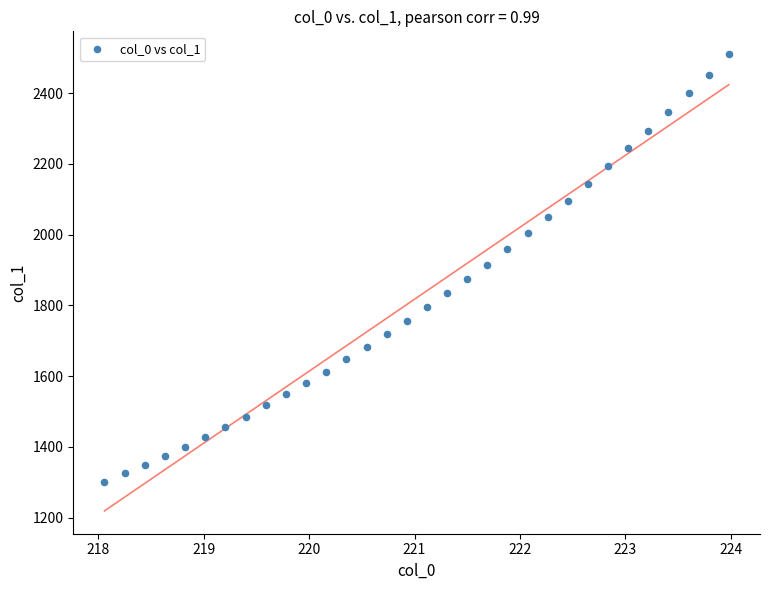

What is the range of X values (max minus min)?

5.9